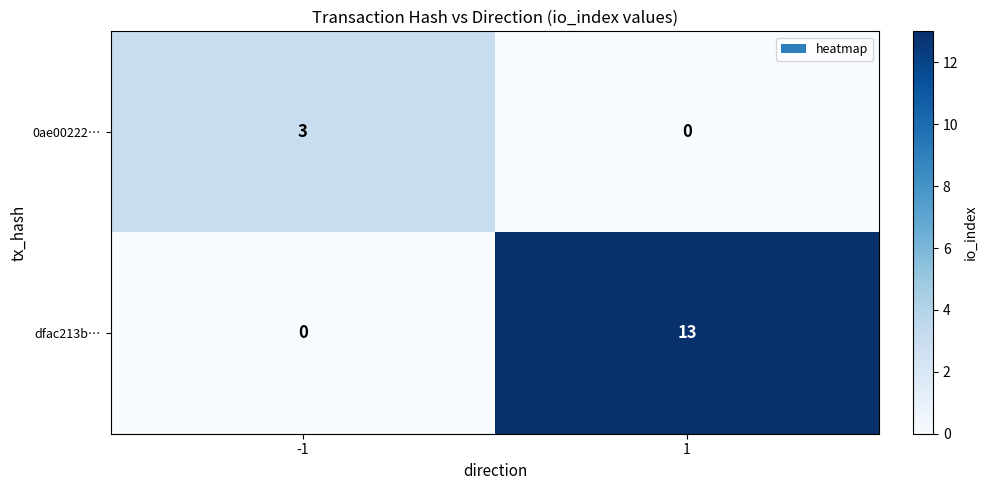

Rank the series by their average value, from highest to lowest.

dfac213b…, 0ae00222…